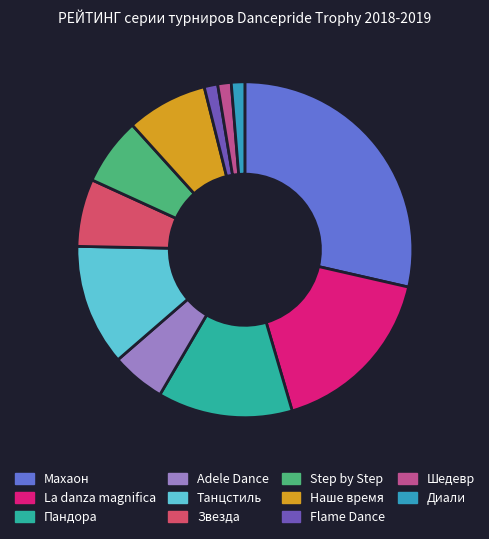

To the nearest percent, what is the difference between the Step by Step and Наше время slice percentages?

1%